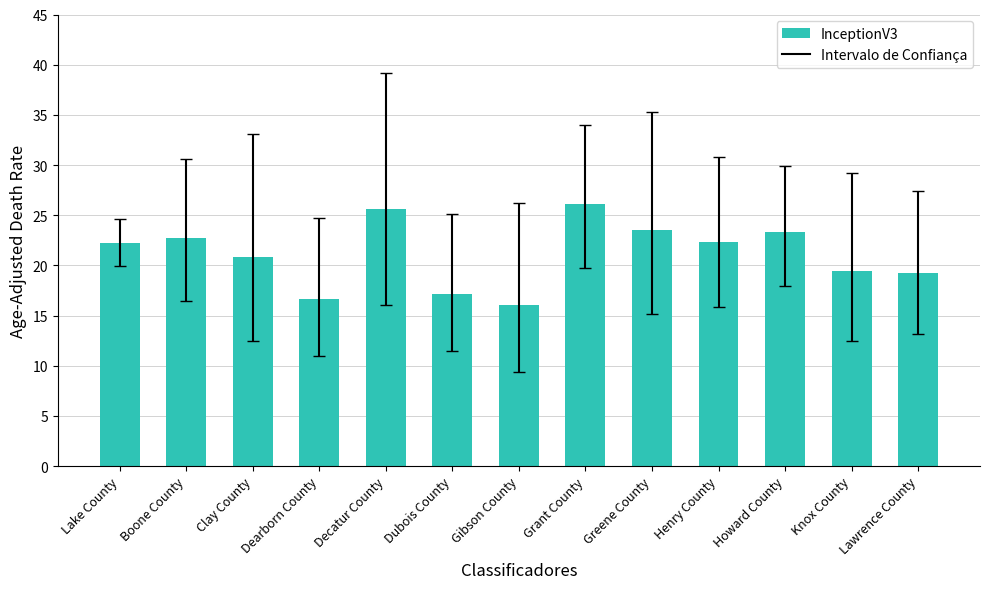

What is the maximum value shown in the chart?

26.1